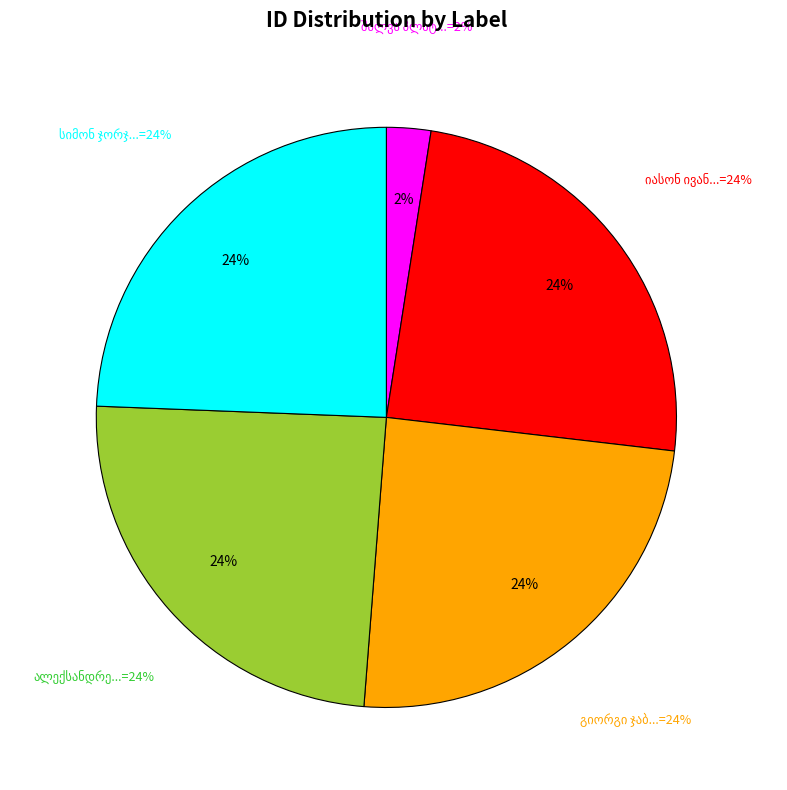

The ალექსანდრე ალექსის ძე ჯობაძე slice represents 24% of the pie. True or false?

True